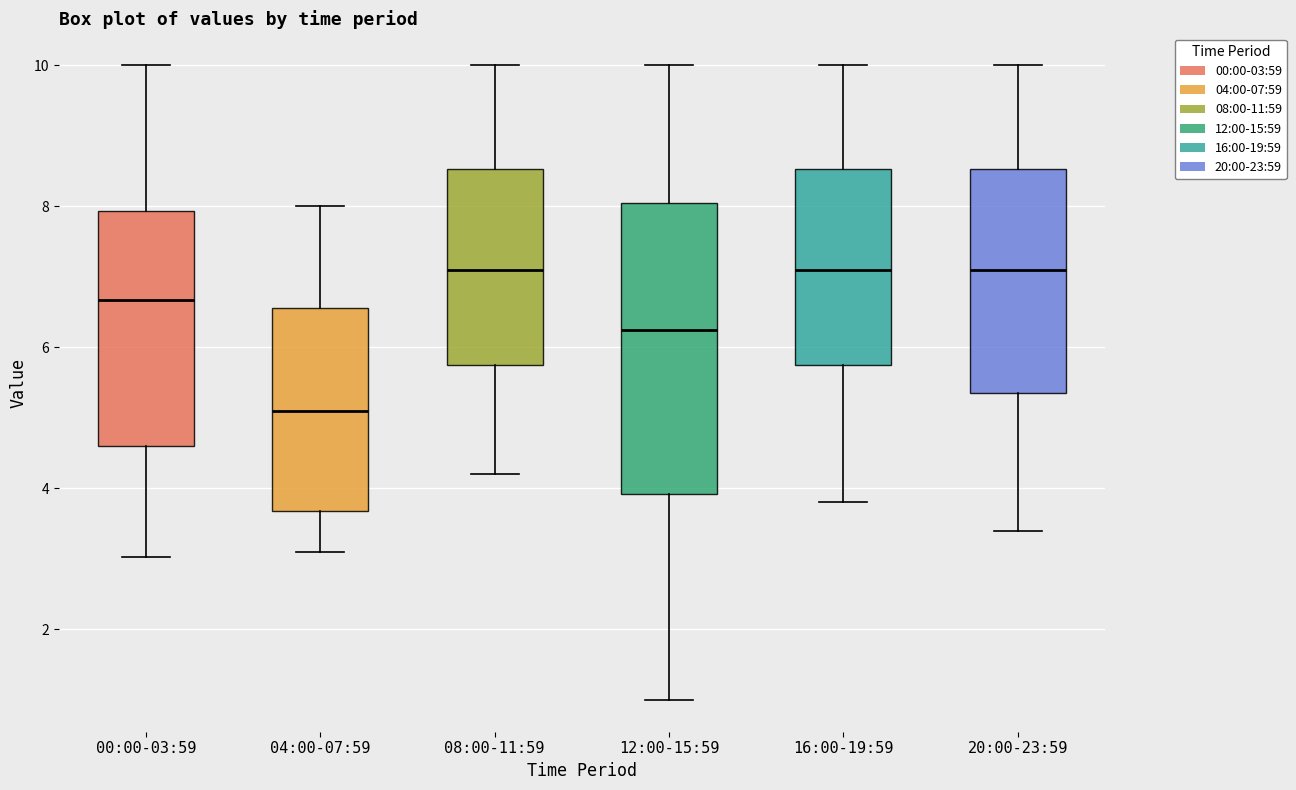

Reading left to right, read every box against the y-axis: the position of its median line, the range the box covers, and the ends of its whiskers. The values are not printed on the chart, so give them approximately, as read against the axis.

00:00-03:59: median 6.6, box 4.6 to 8.0, whiskers 3.0 to 10.0
04:00-07:59: median 5.2, box 3.6 to 6.6, whiskers 3.2 to 8.0
08:00-11:59: median 7.2, box 5.8 to 8.6, whiskers 4.2 to 10.0
12:00-15:59: median 6.2, box 4.0 to 8.0, whiskers 1.0 to 10.0
16:00-19:59: median 7.2, box 5.8 to 8.6, whiskers 3.8 to 10.0
20:00-23:59: median 7.2, box 5.4 to 8.6, whiskers 3.4 to 10.0